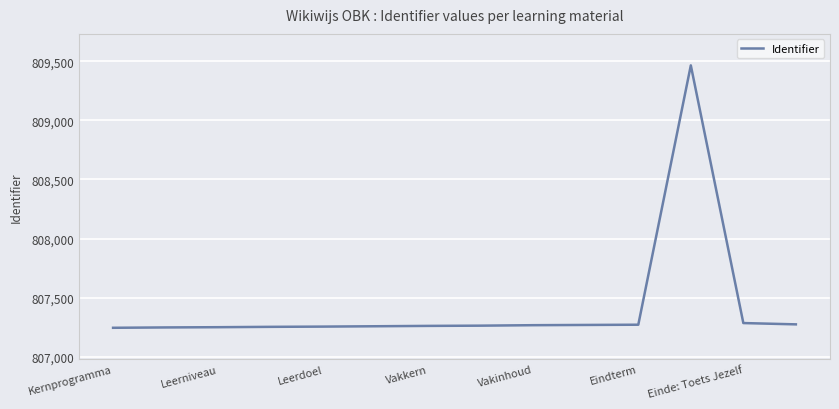

What is the maximum value shown in the chart?

809465